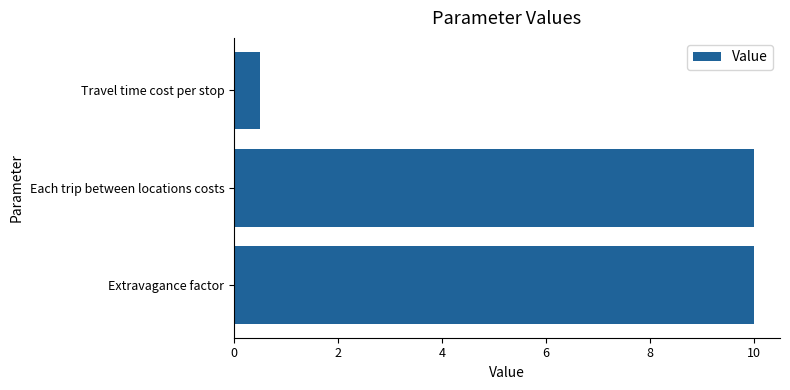

How many values are below 10?

1